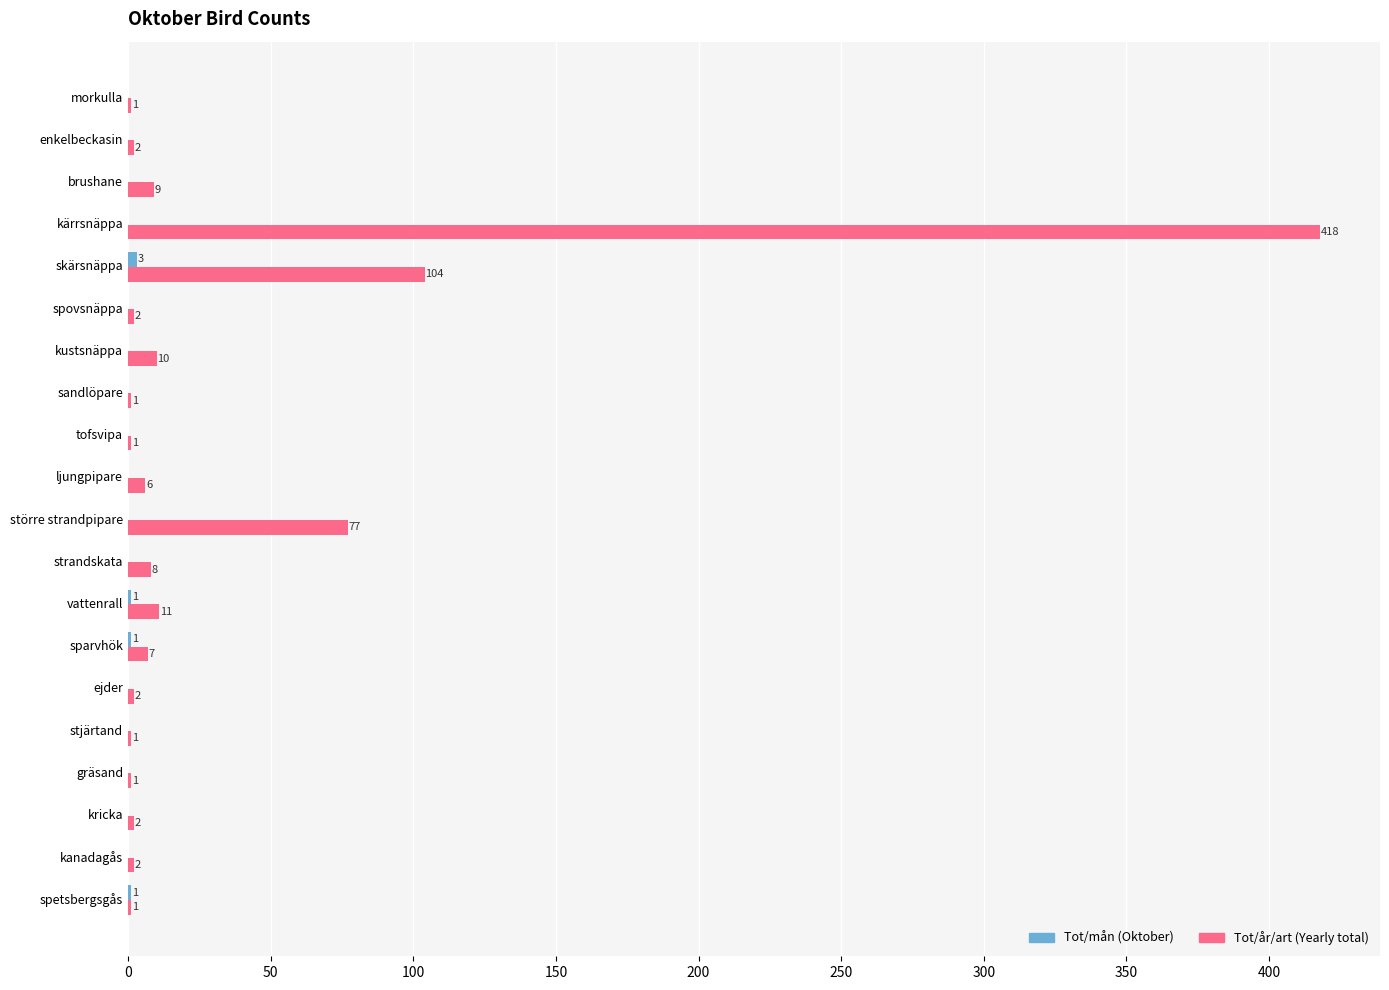

What is the maximum value shown in the chart?

418